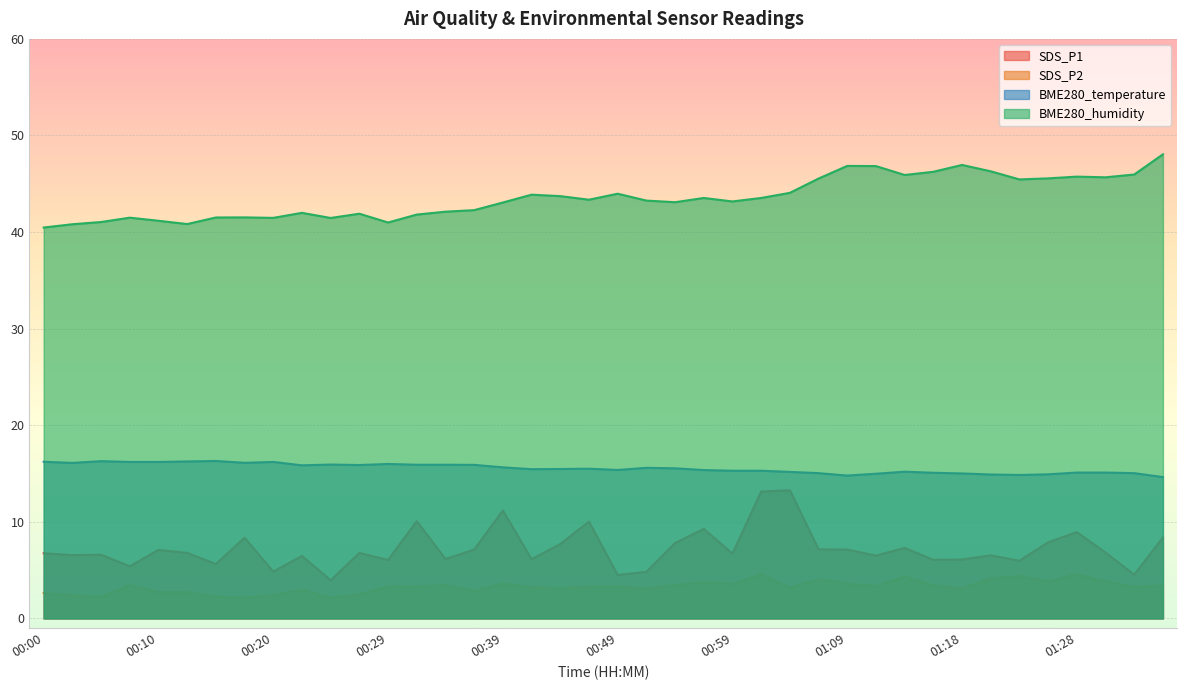

Does the chart display data point markers on the line(s)?

No